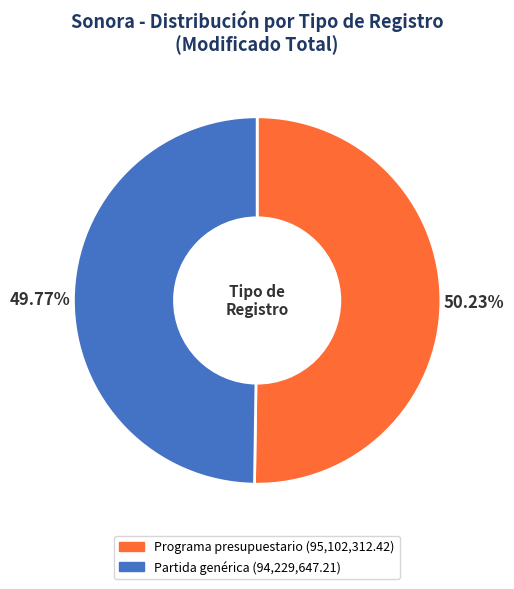

Which has a higher value, Partida genérica or Programa presupuestario?

Programa presupuestario